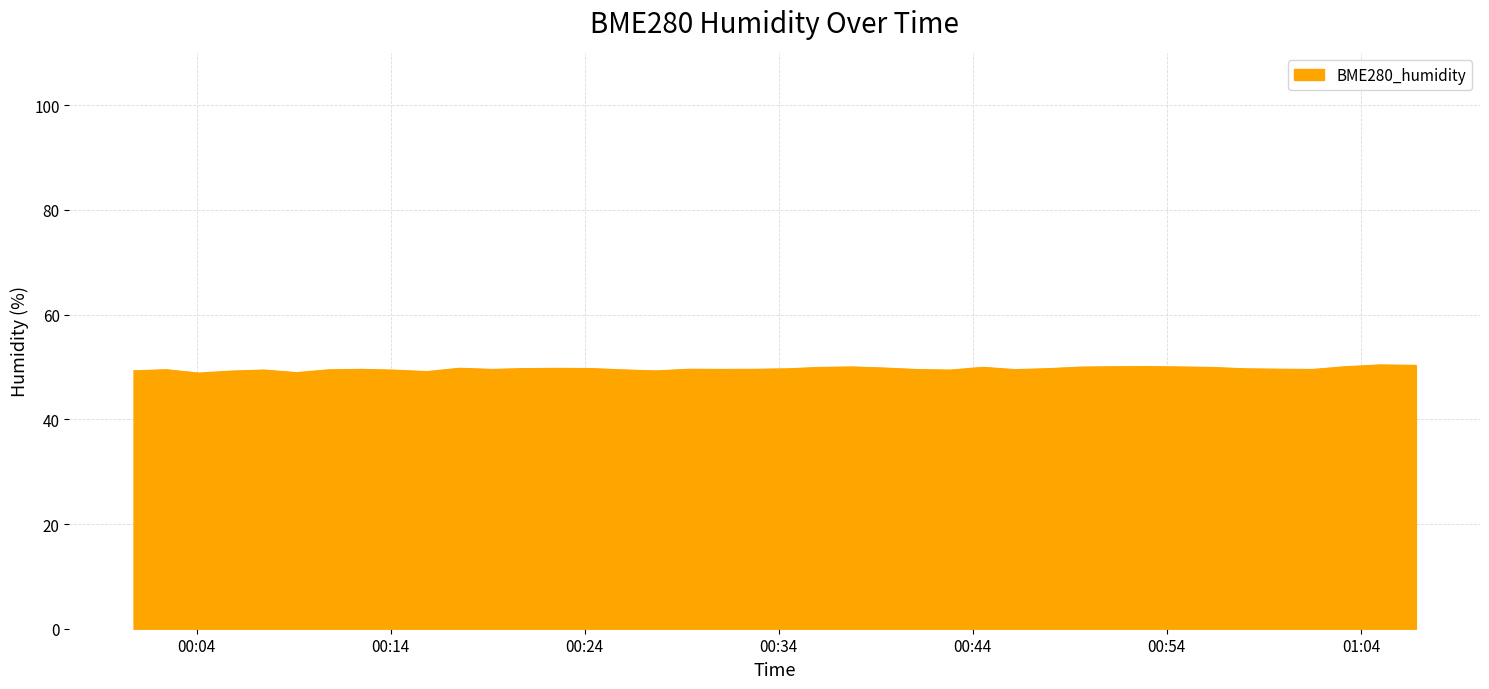

How many series are shown in this chart?

1